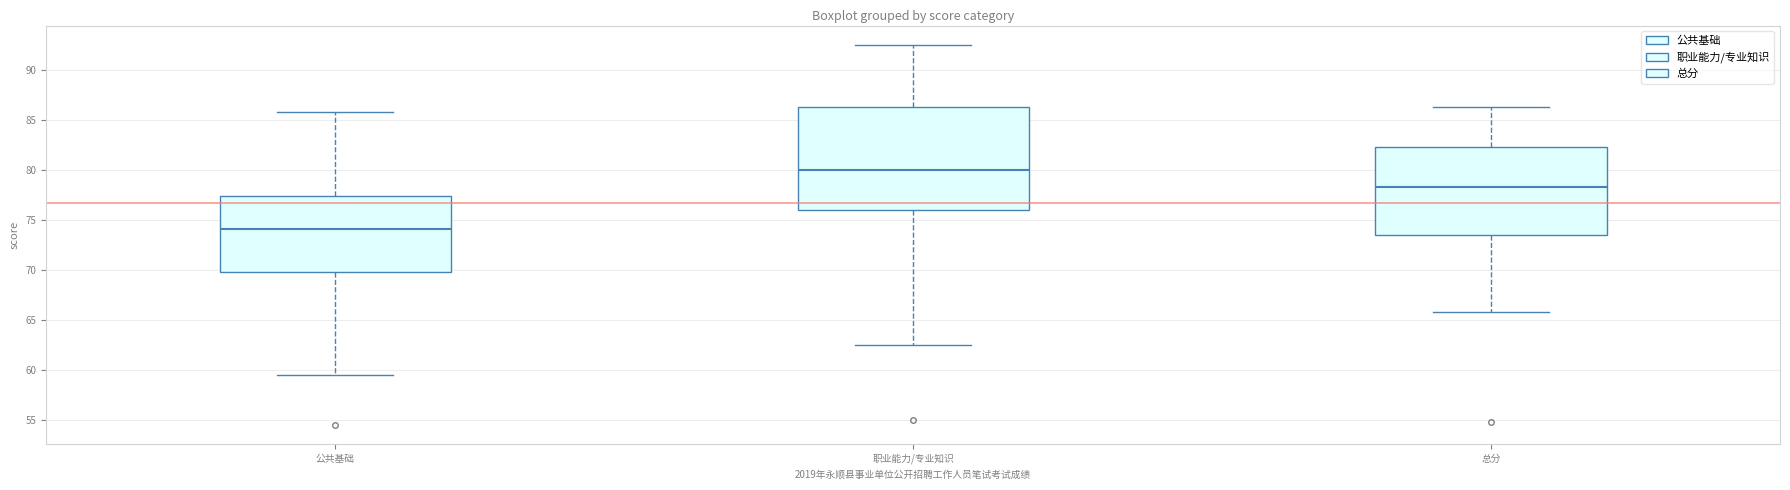

Comparing the boxes themselves (not the whiskers), which one is the tallest?

职业能力/专业知识